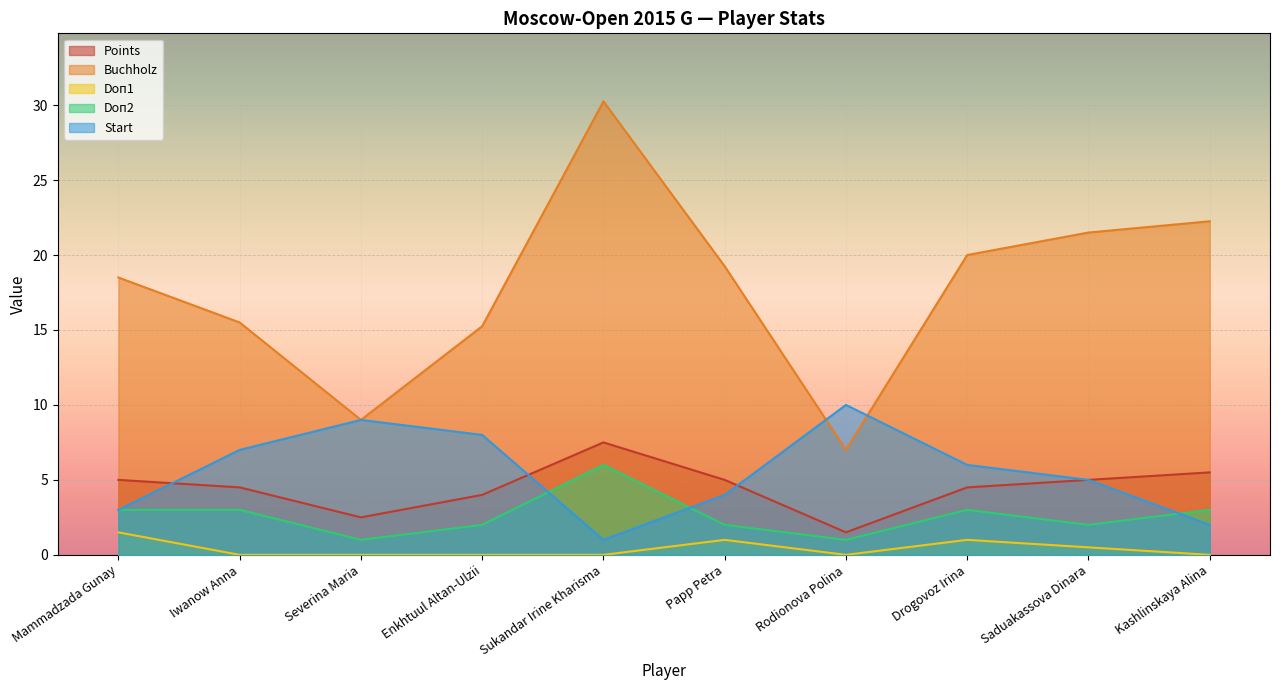

Is the value of Doп1 at Saduakassova Dinara greater than the value of Points at Mammadzada Gunay?

No